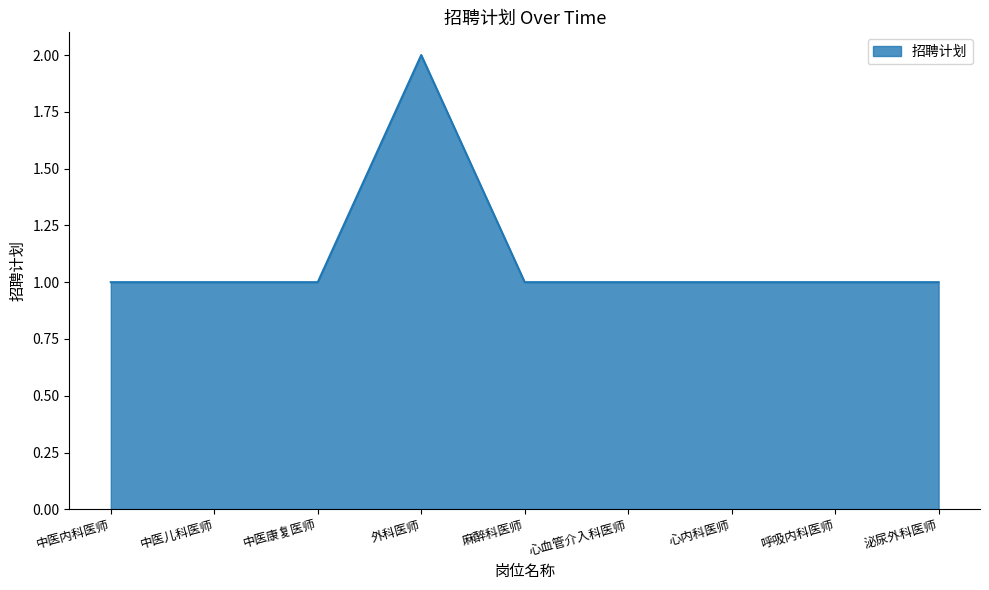

Reading left to right, transcribe all the data shown in this chart.

1	1	1	2	1	1	1	1	1